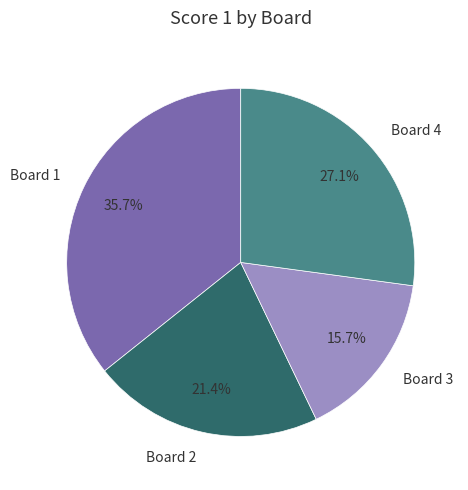

What is the largest slice in the pie chart?

Board 1